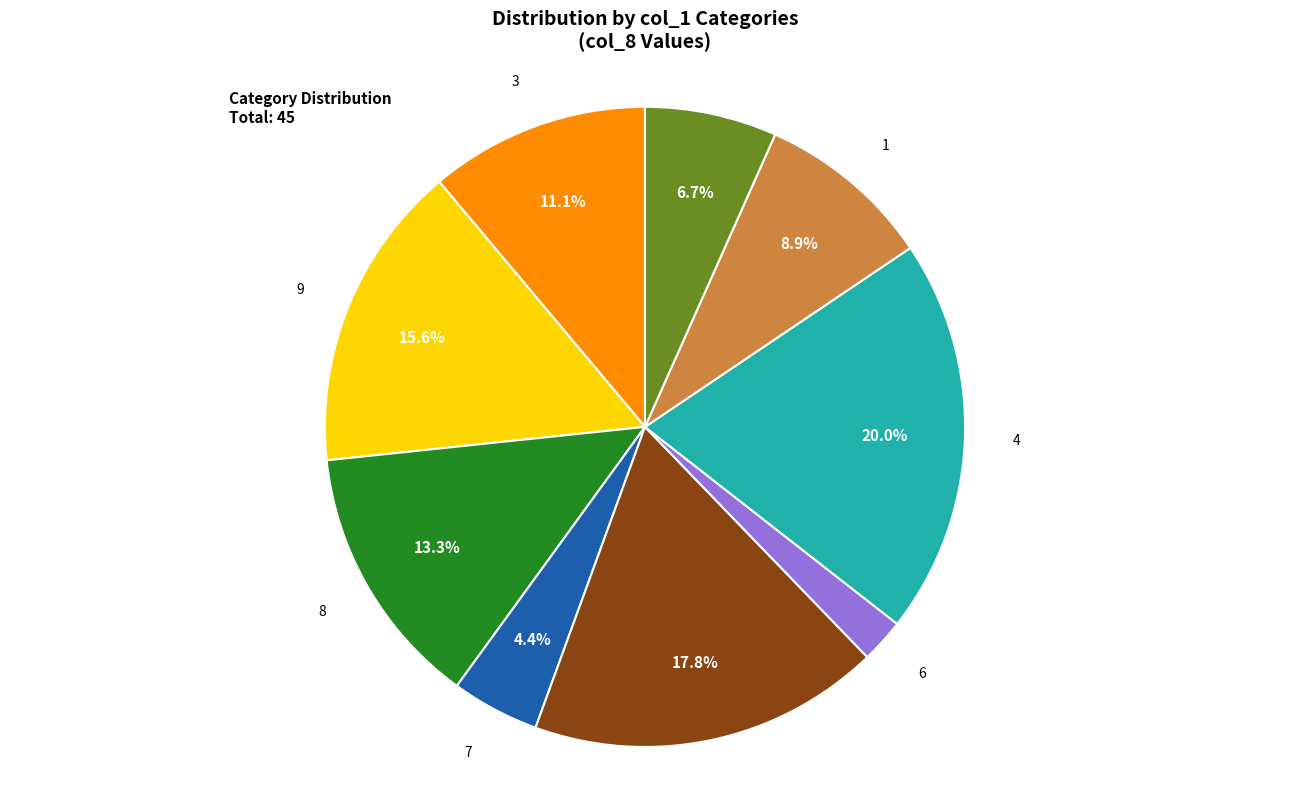

How many segments does this pie chart have?

9